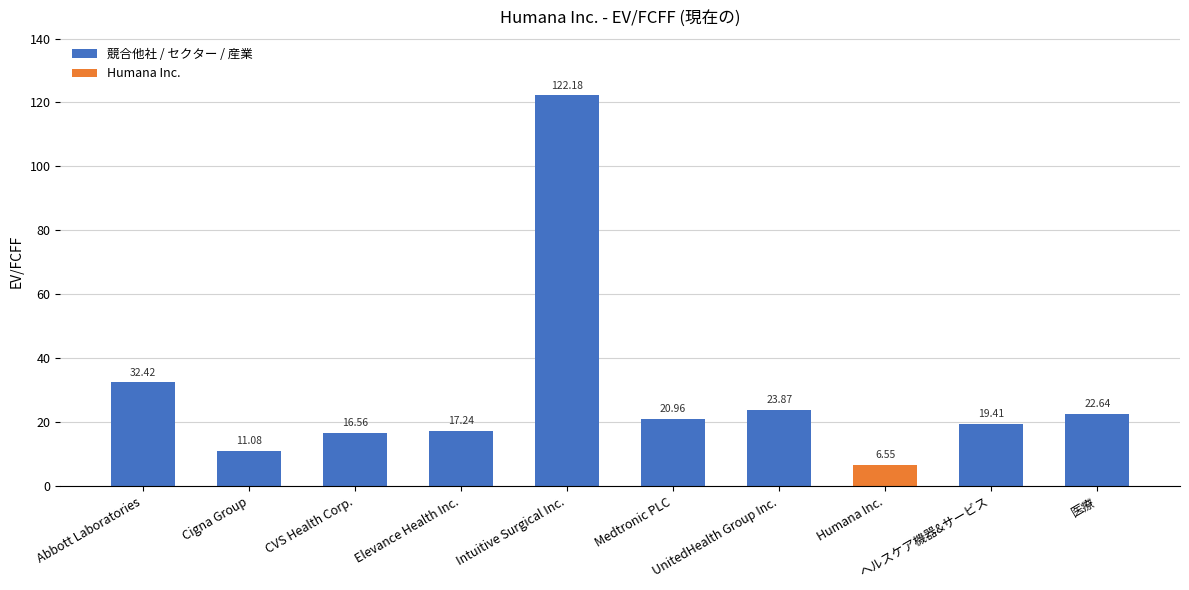

How many categories are shown in the chart?

10